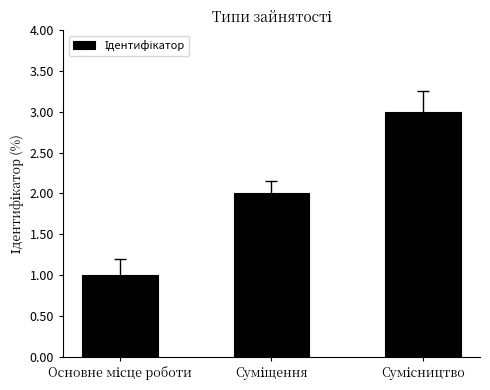

What is the sum of all values?

6